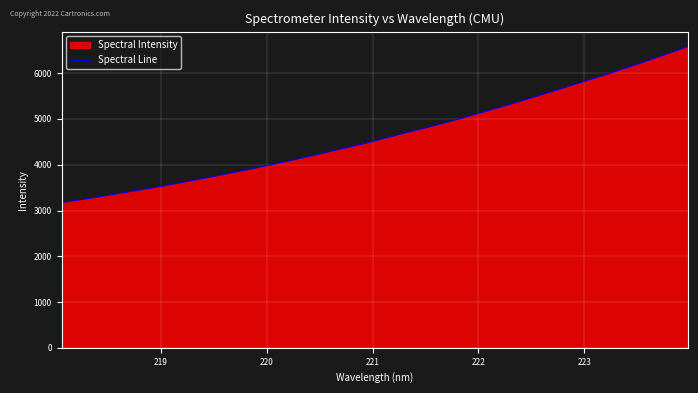

What is the greatest value displayed?

6580.5